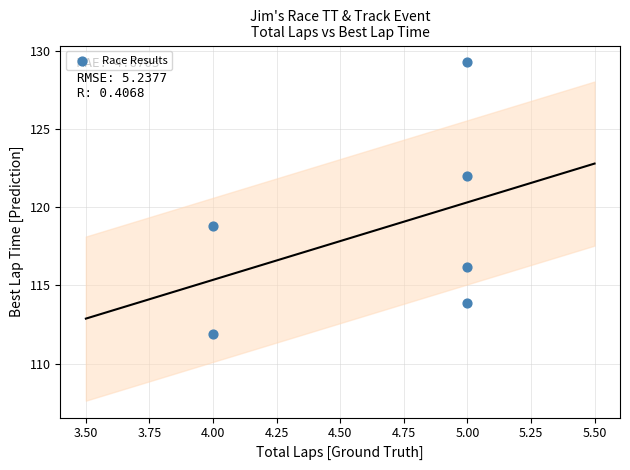

What is the average X value?

4.7